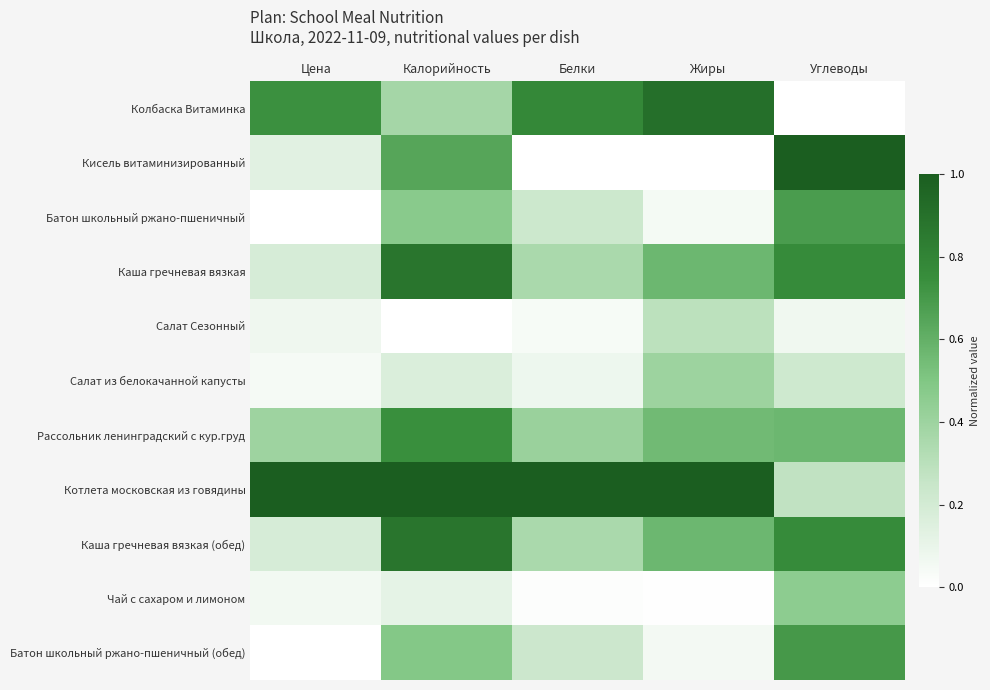

Reading left to right, list all the values displayed in this chart.

Колбаска Витаминка: Цена=0.7	Калорийность=0.4	Белки=0.8	Жиры=0.9	Углеводы=0.0
Кисель витаминизированный: Цена=0.1	Калорийность=0.6	Белки=0.0	Жиры=0.0	Углеводы=1.0
Батон школьный ржано-пшеничный: Цена=0.0	Калорийность=0.5	Белки=0.2	Жиры=0.1	Углеводы=0.7
Каша гречневая вязкая: Цена=0.2	Калорийность=0.9	Белки=0.4	Жиры=0.6	Углеводы=0.8
Салат Сезонный: Цена=0.1	Калорийность=0.0	Белки=0.0	Жиры=0.3	Углеводы=0.1
Салат из белокачанной капусты: Цена=0.0	Калорийность=0.2	Белки=0.1	Жиры=0.4	Углеводы=0.2
Рассольник ленинградский с кур.груд: Цена=0.4	Калорийность=0.7	Белки=0.4	Жиры=0.6	Углеводы=0.6
Котлета московская из говядины: Цена=1.0	Калорийность=1.0	Белки=1.0	Жиры=1.0	Углеводы=0.3
Каша гречневая вязкая (обед): Цена=0.2	Калорийность=0.9	Белки=0.4	Жиры=0.6	Углеводы=0.8
Чай с сахаром и лимоном: Цена=0.1	Калорийность=0.1	Белки=0.0	Жиры=0.0	Углеводы=0.5
Батон школьный ржано-пшеничный (обед): Цена=0.0	Калорийность=0.5	Белки=0.2	Жиры=0.1	Углеводы=0.7